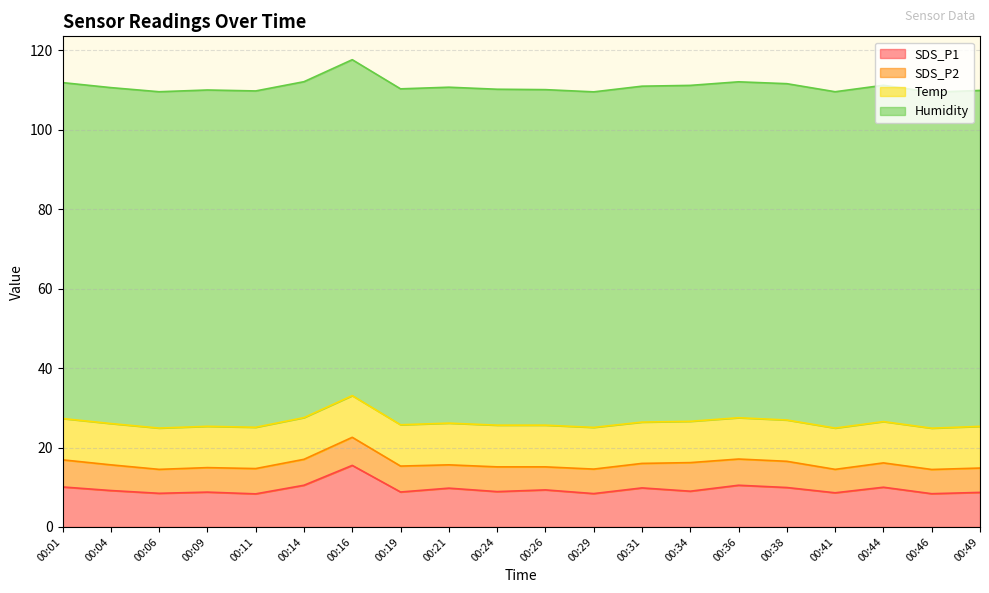

True or false: Temp and Humidity cross at least once.

False